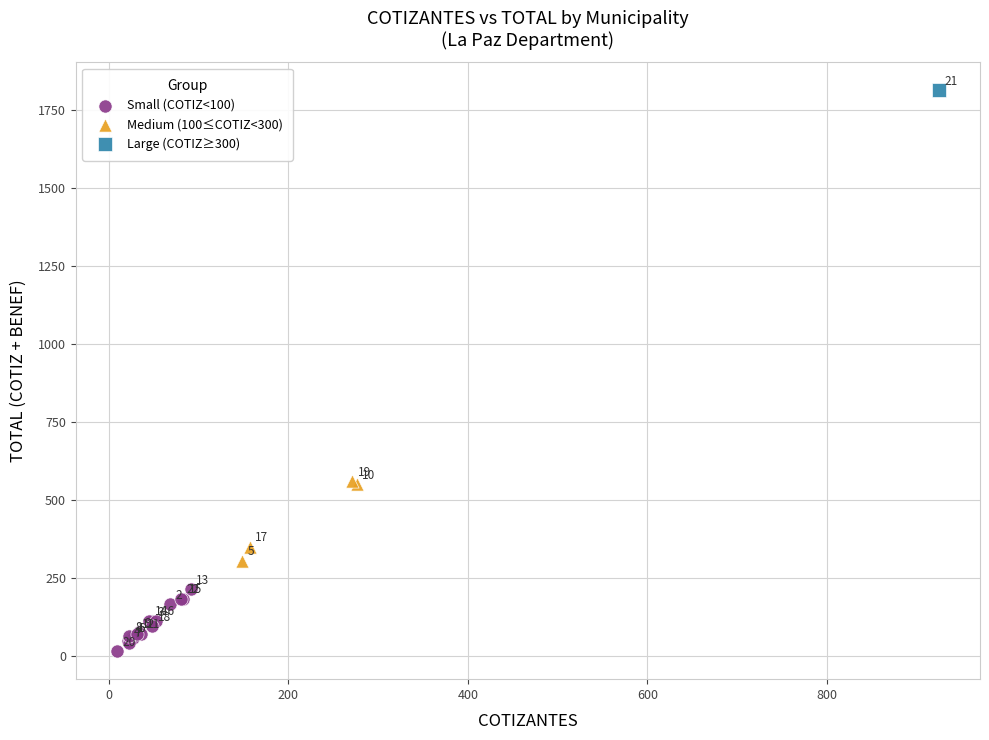

What are all the series names shown in the legend?

Small (COTIZ<100), Medium (100≤COTIZ<300), Large (COTIZ≥300)